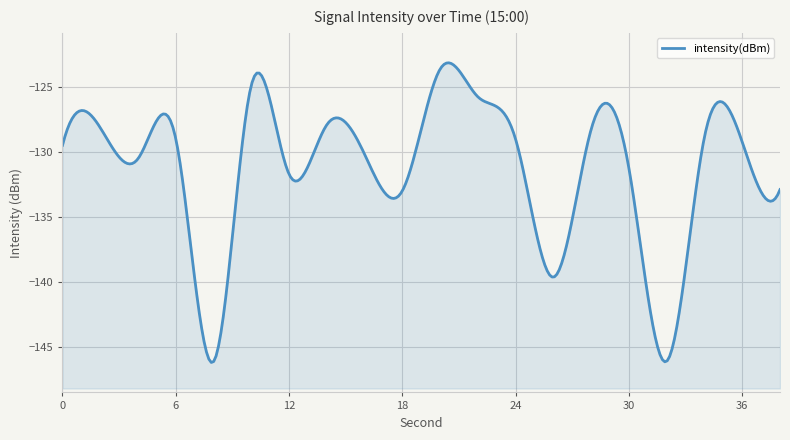

Reading left to right, what are all the values shown in this chart?

0=-129.5	2=-128.1	4=-130.5	6=-129.0	8=-146.1	10=-124.9	12=-131.7	14=-127.9	16=-130.2	18=-133.0	20=-123.6	22=-125.8	24=-129.0	26=-139.6	28=-128.3	30=-131.3	32=-146.1	34=-128.8	36=-129.2	38=-132.9